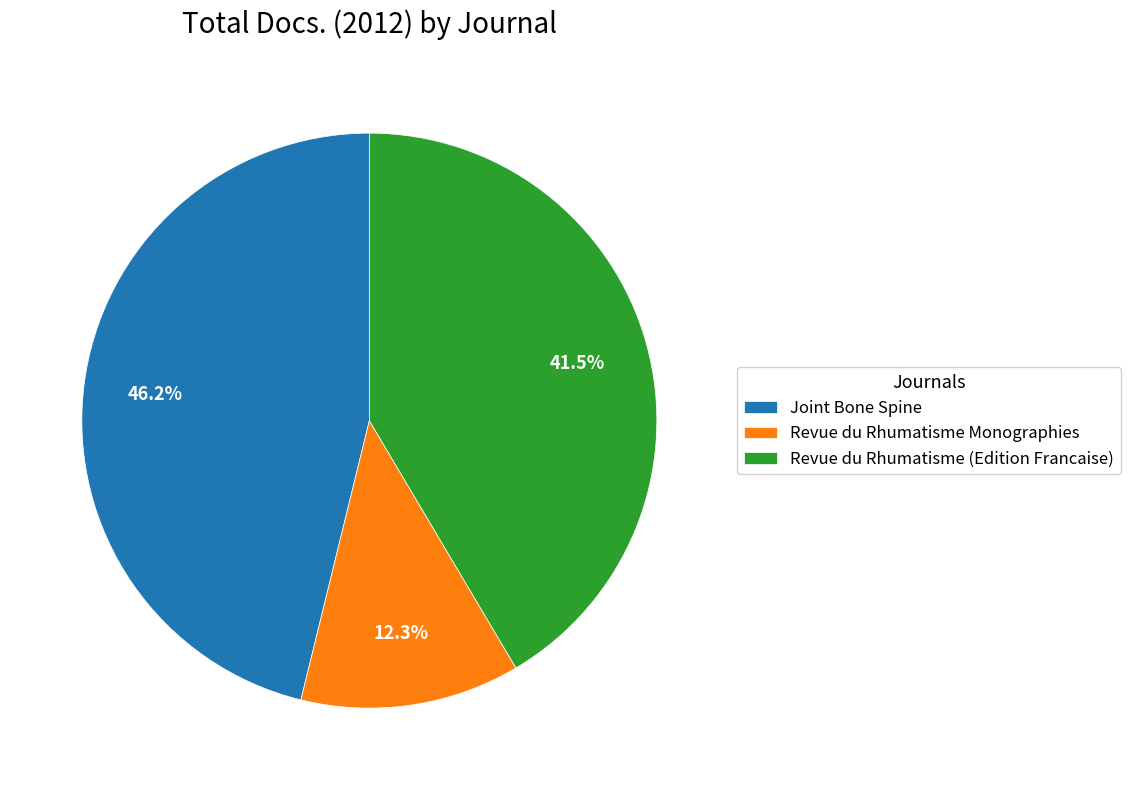

True or false: Joint Bone Spine accounts for 46% of the total.

True